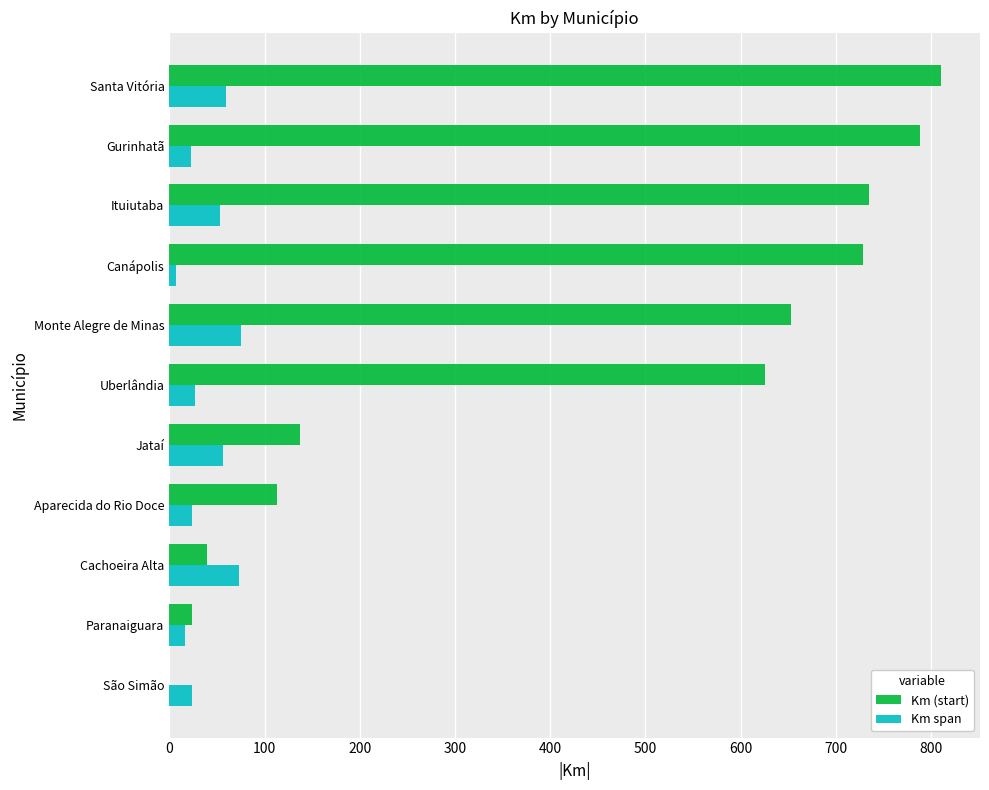

What is the greatest value displayed?

811.0